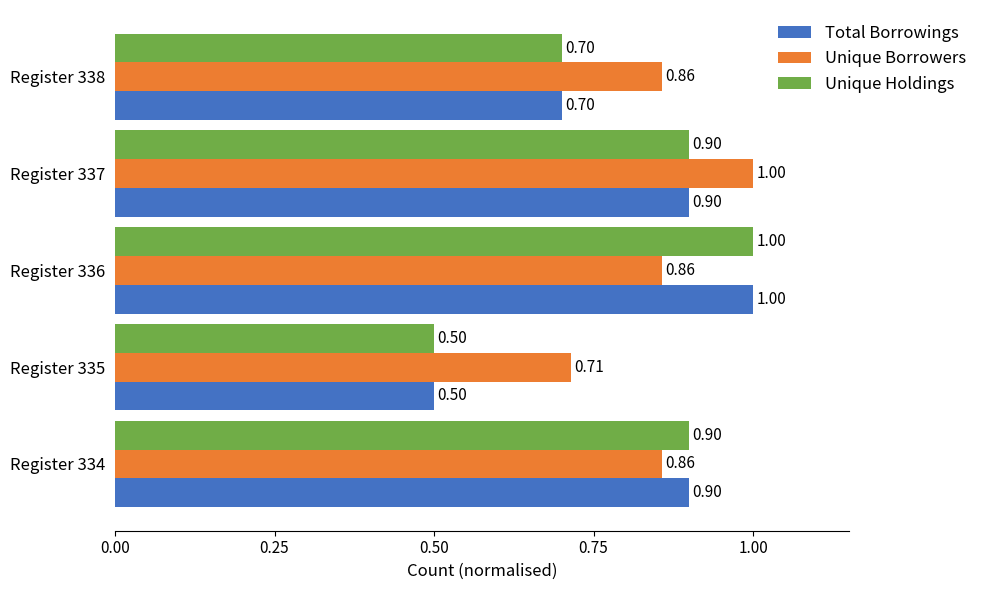

What is the difference between the maximum and minimum values in the Total Borrowings series?

0.5